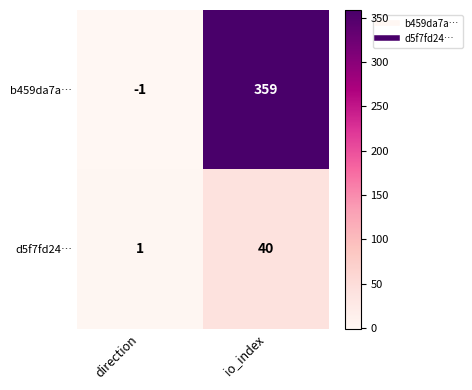

At which label is b459da7a… closest to 179?

direction